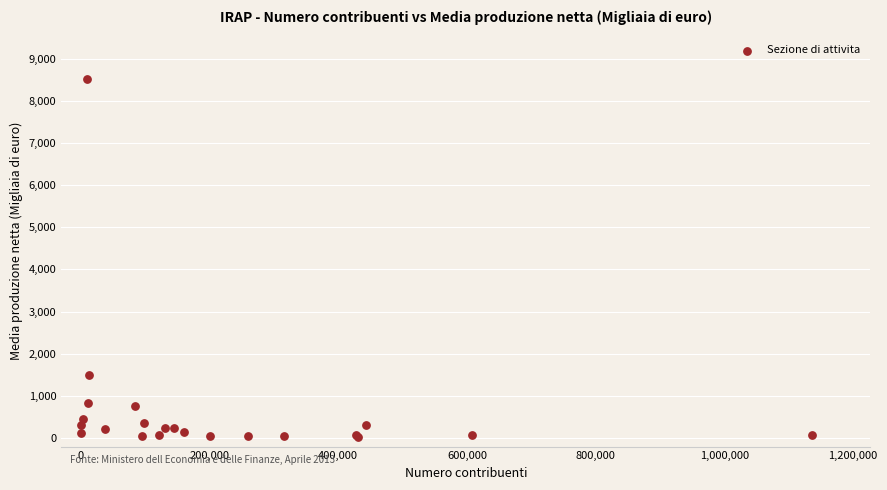

What Y value in the scatter plot is closest to 4275?

1491.8